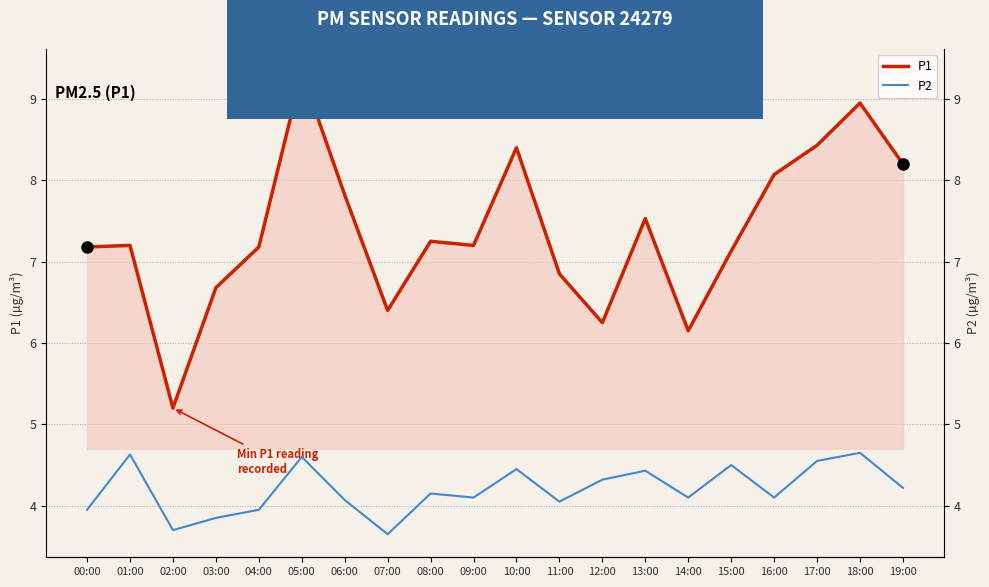

How many values in the P2 series are below 4?

5